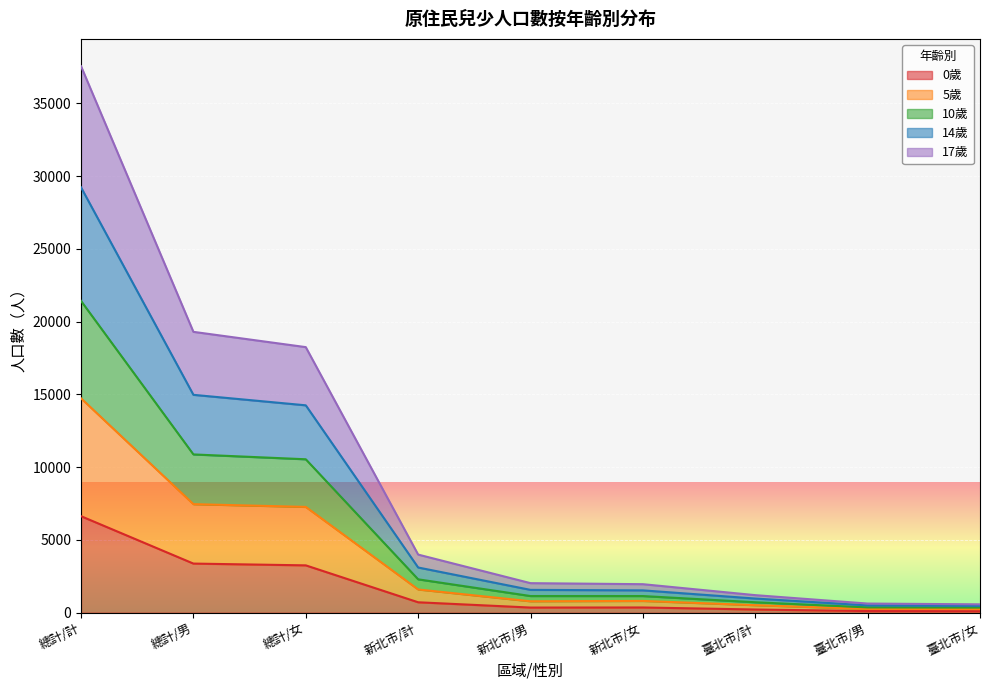

Which category has the highest value in the 0歲 series?

總計/計